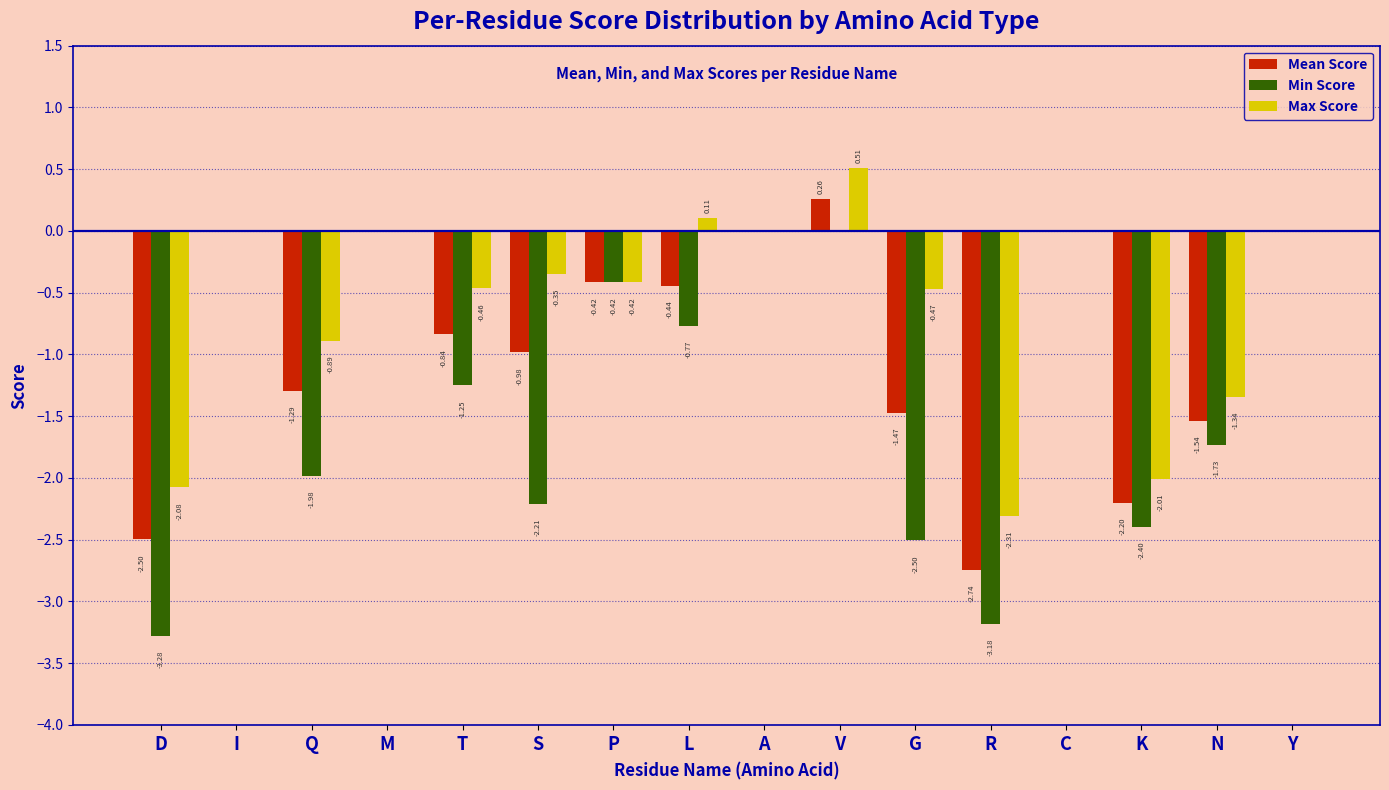

Where is Min Score nearest to the value -1?

L